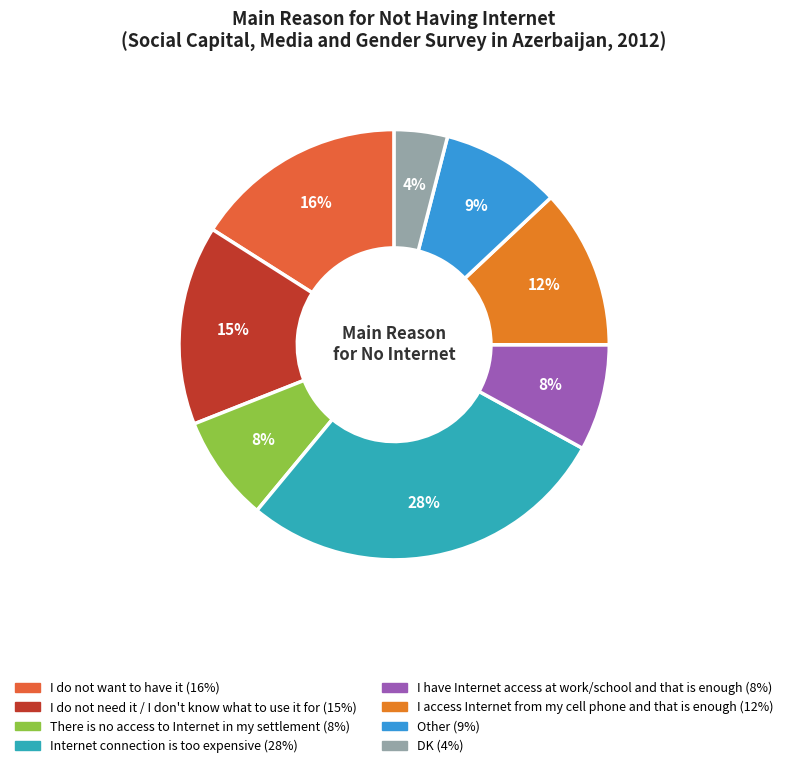

To the nearest percent, what is the combined percentage of I access Internet from my cell phone and that is enough and Internet connection is too expensive?

40%